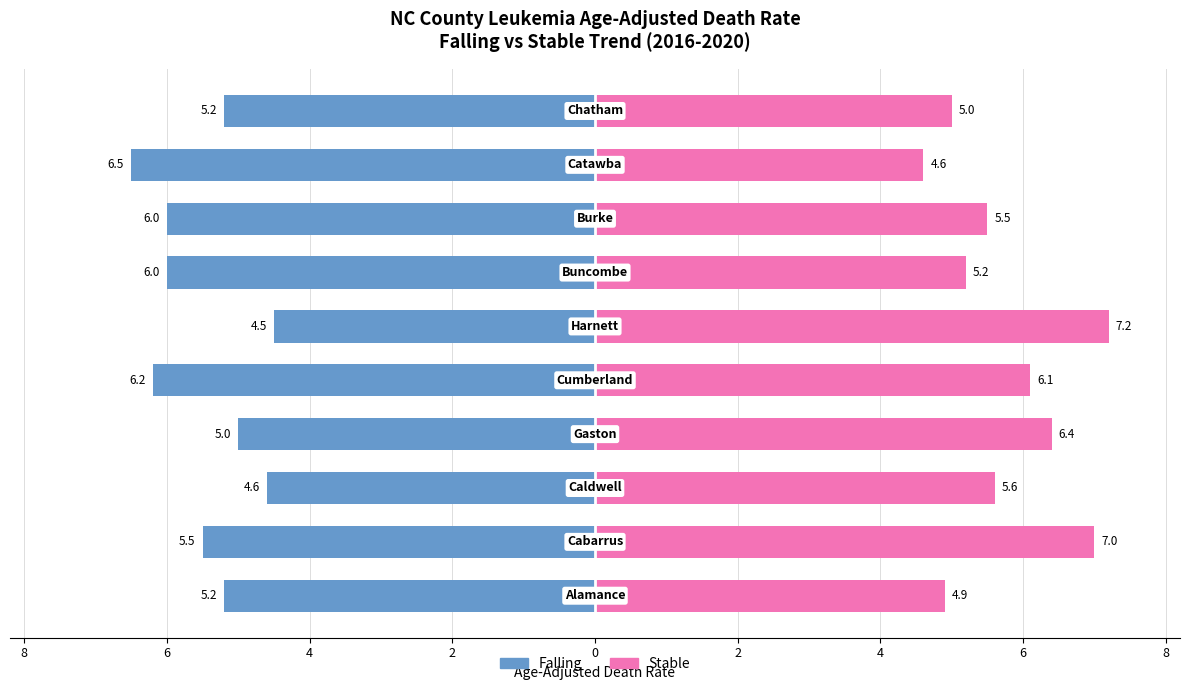

How many values in the Falling series exceed -5?

2